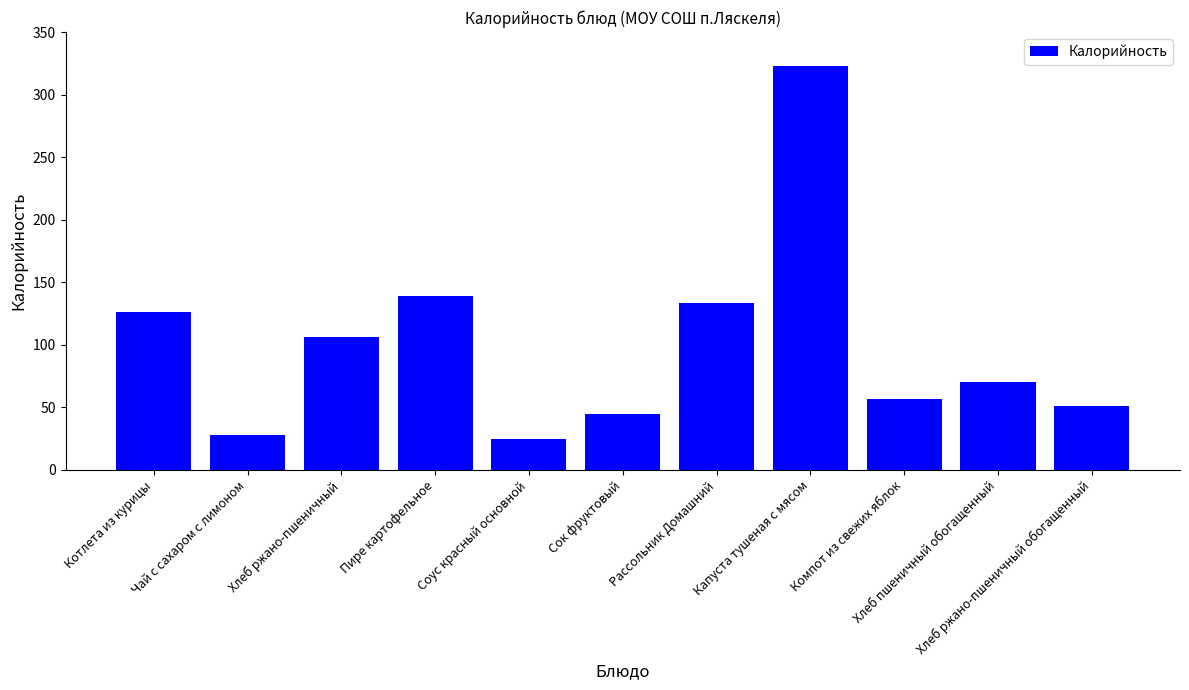

List the labels in order of value, smallest first.

Соус красный основной, Чай с сахаром с лимоном, Сок фруктовый, Хлеб ржано-пшеничный обогащенный, Компот из свежих яблок, Хлеб пшеничный обогащенный, Хлеб ржано-пшеничный, Котлета из курицы, Рассольник Домашний, Пире картофельное, Капуста тушеная с мясом